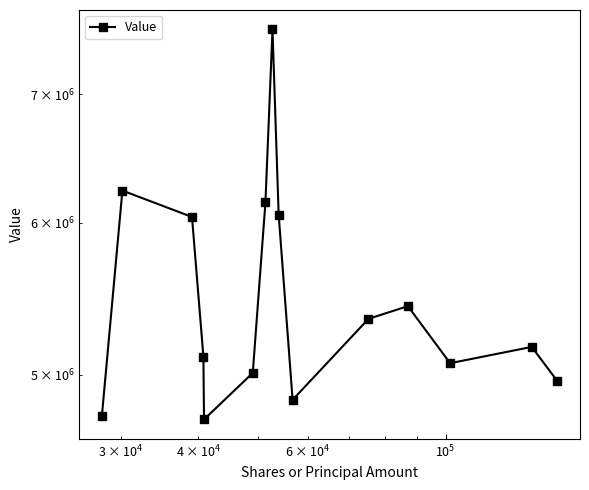

The chart shows a value of 9753479 at 11. True or false?

False